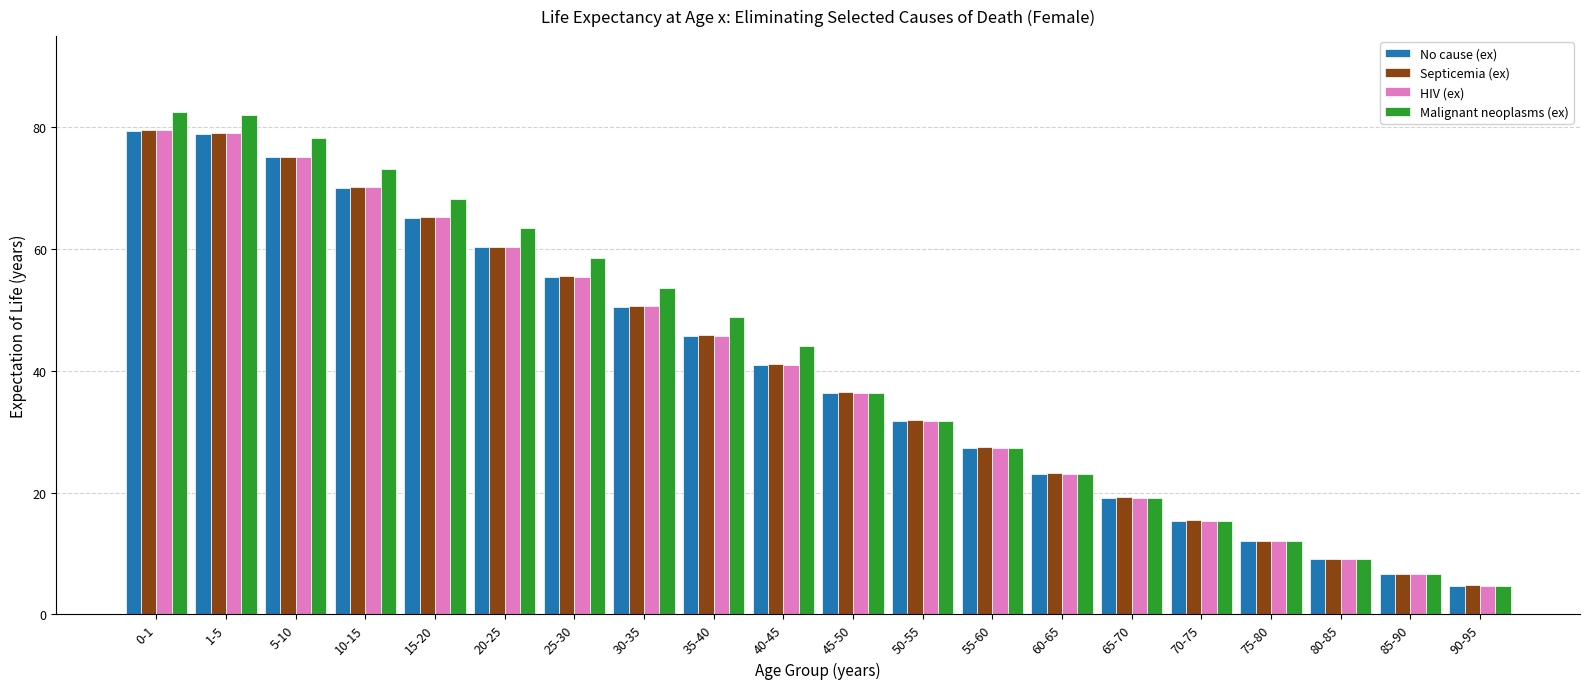

Which series has the largest range (max minus min)?

Malignant neoplasms (ex)